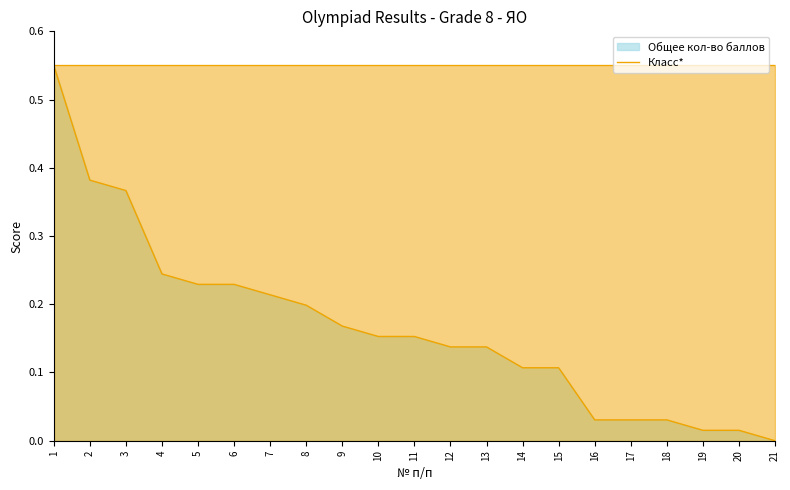

The chart shows a value of 0.2 at 14. True or false?

False